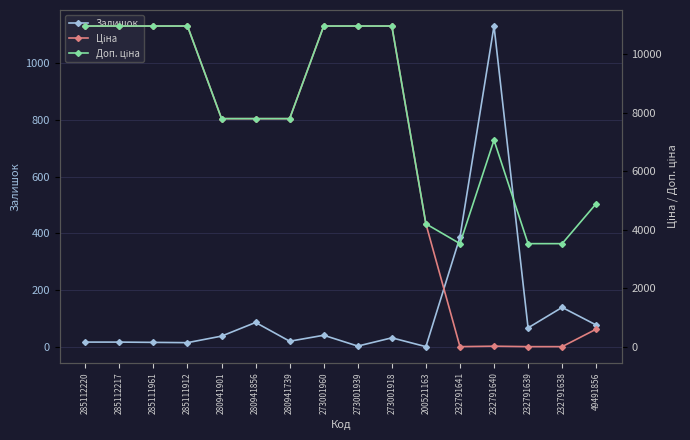

Does the chart display data point markers on the line(s)?

Yes